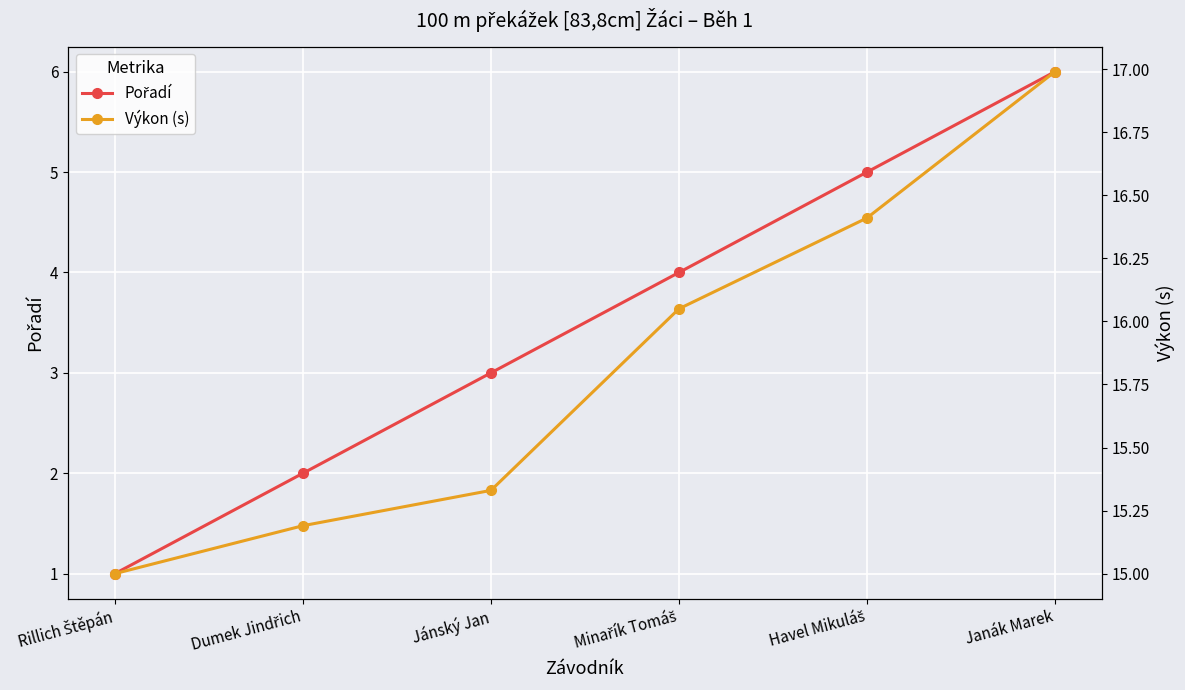

How many lines are shown in the chart?

2